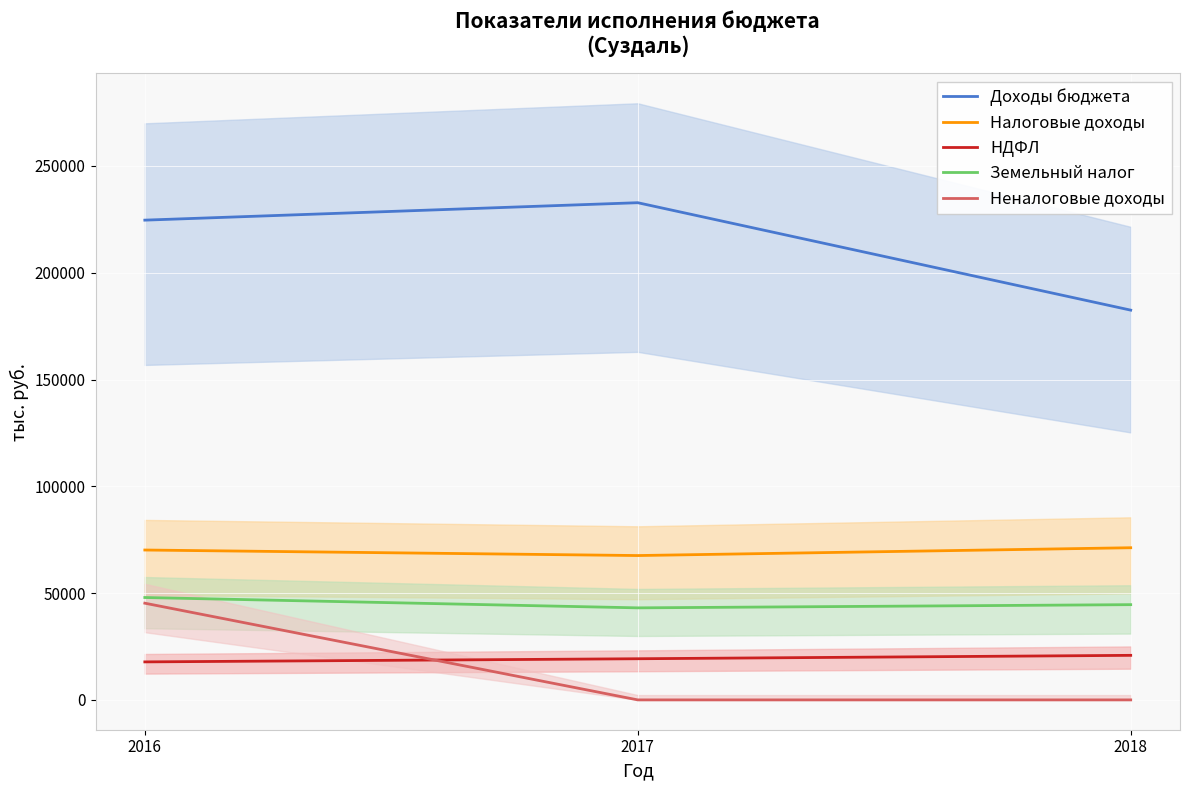

At how many categories does at least one series exceed 25399?

3